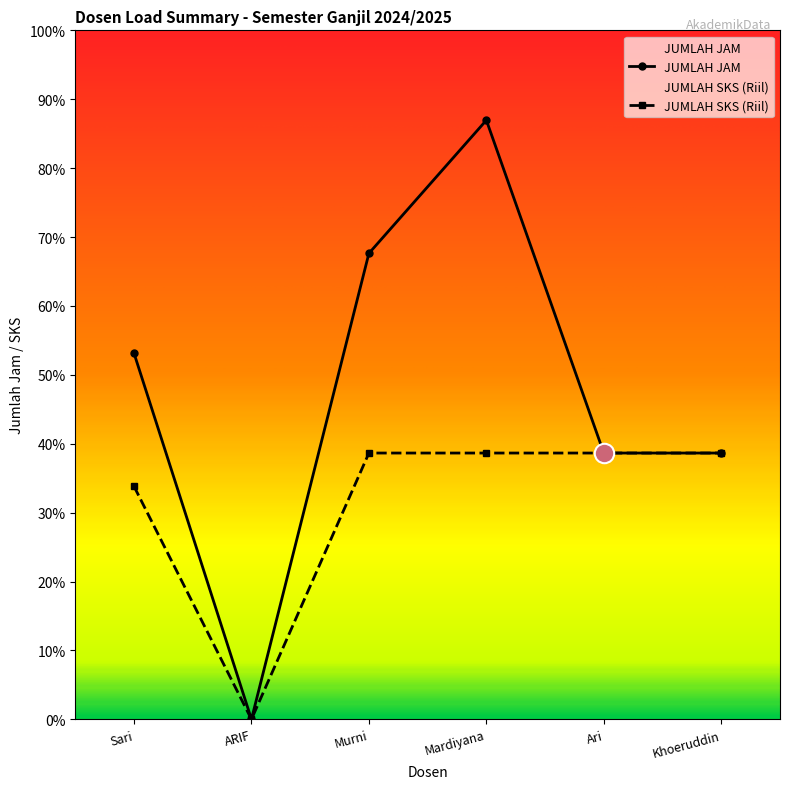

How many values are below 22?

3